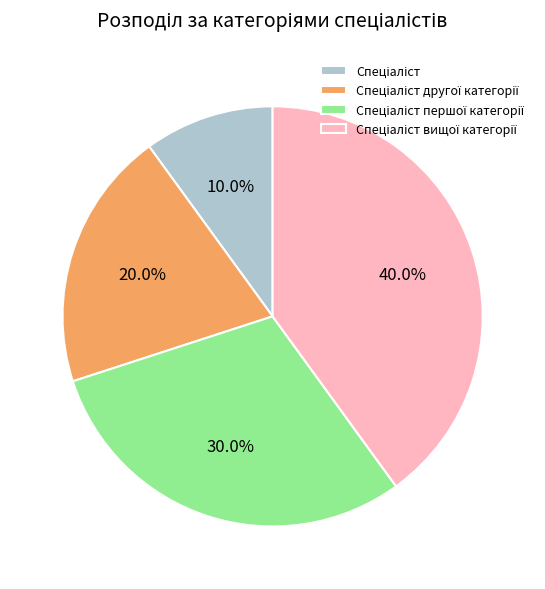

Is there any slice that represents more than half of the pie?

No